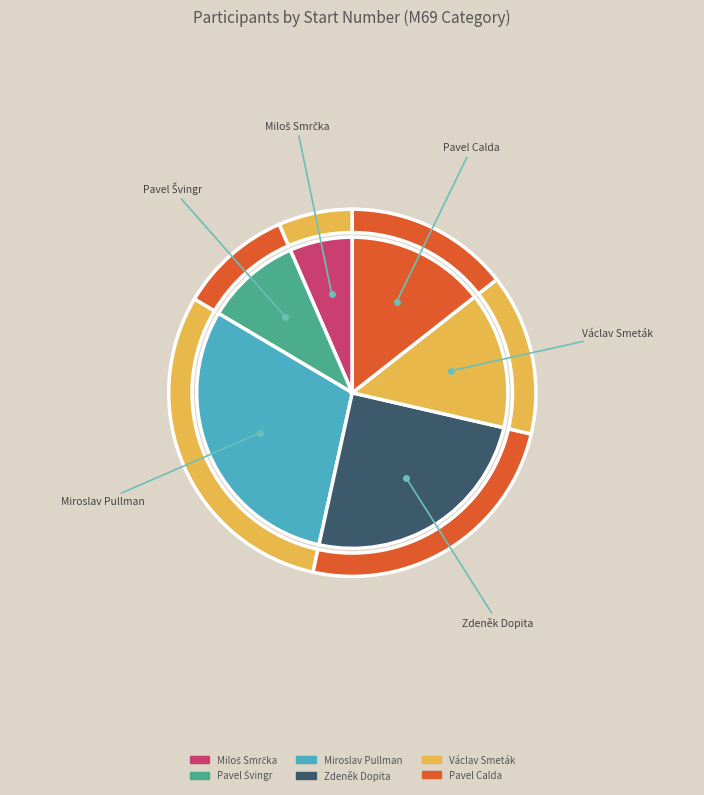

Does Pavel Calda account for over 50% of the chart?

No